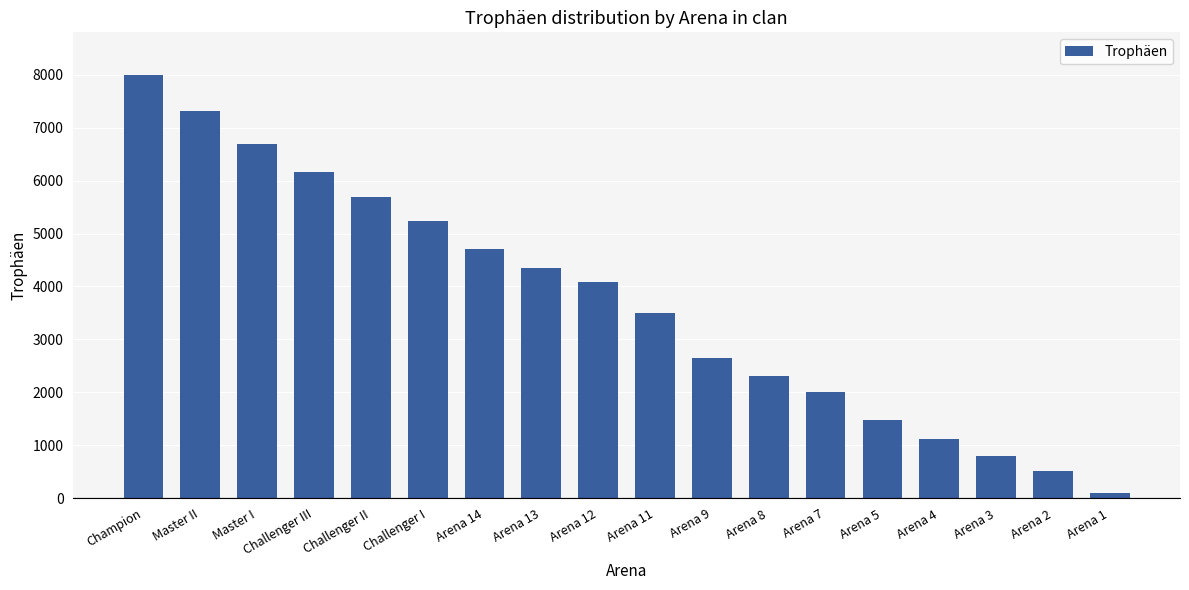

How many data points are less than 4090?

9